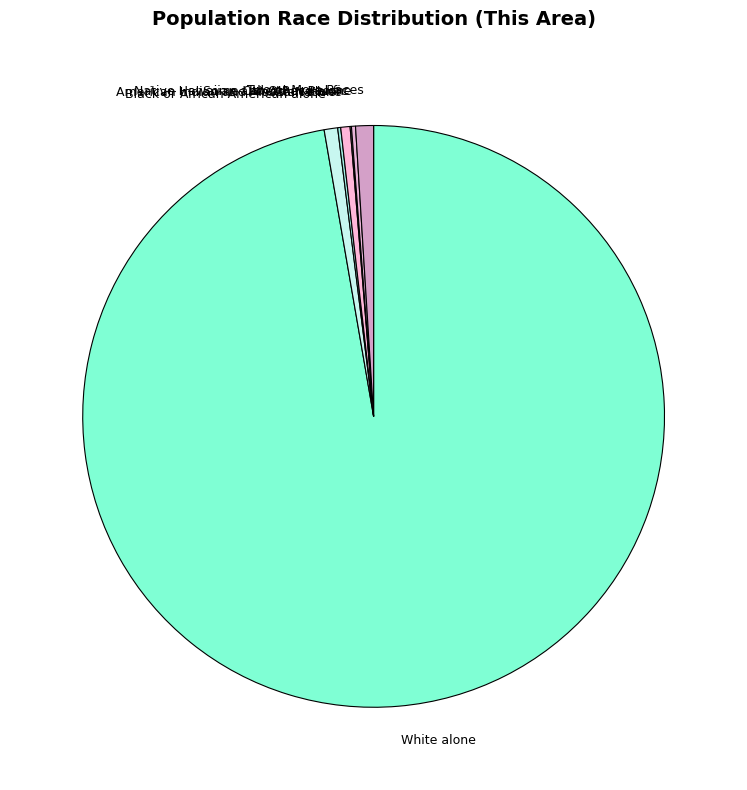

What is the largest slice in the pie chart?

White alone